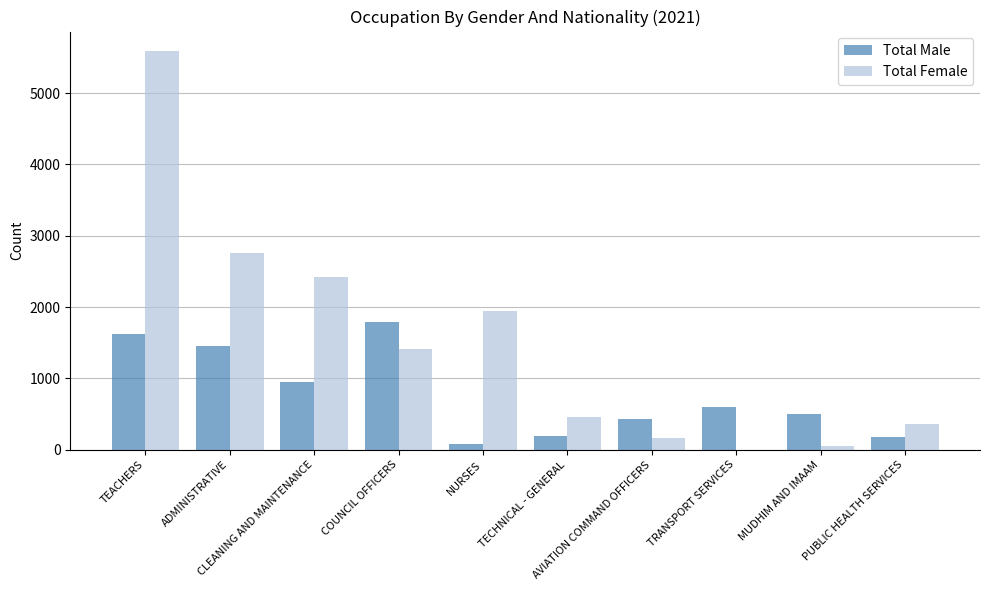

What is the maximum value for Total Female?

5584